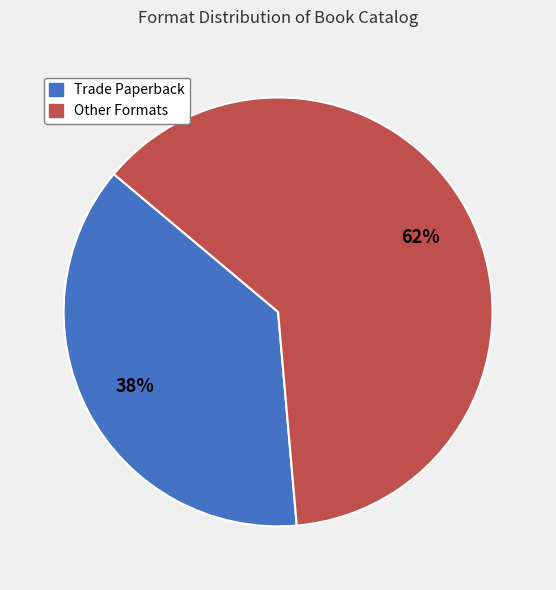

How many segments does this pie chart have?

2